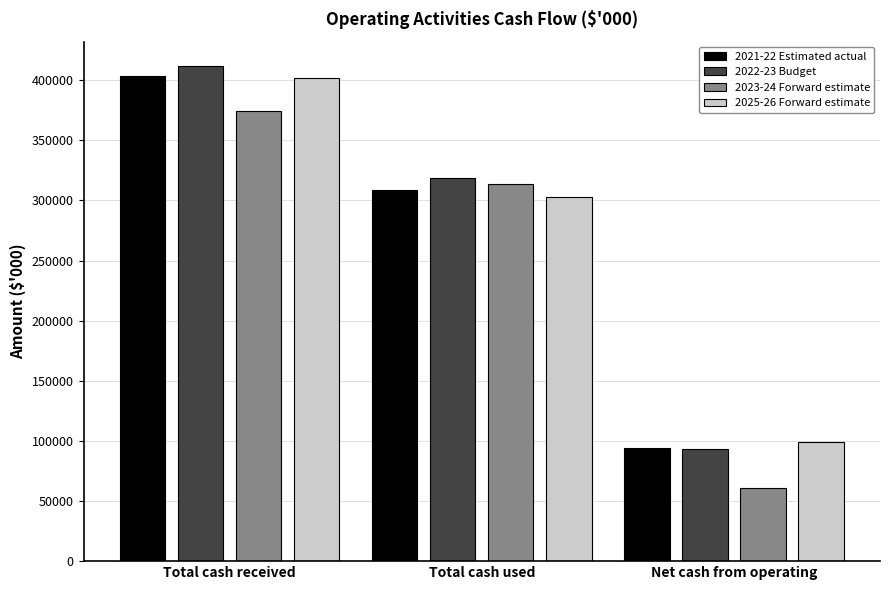

What position from the right is Total cash received?

3